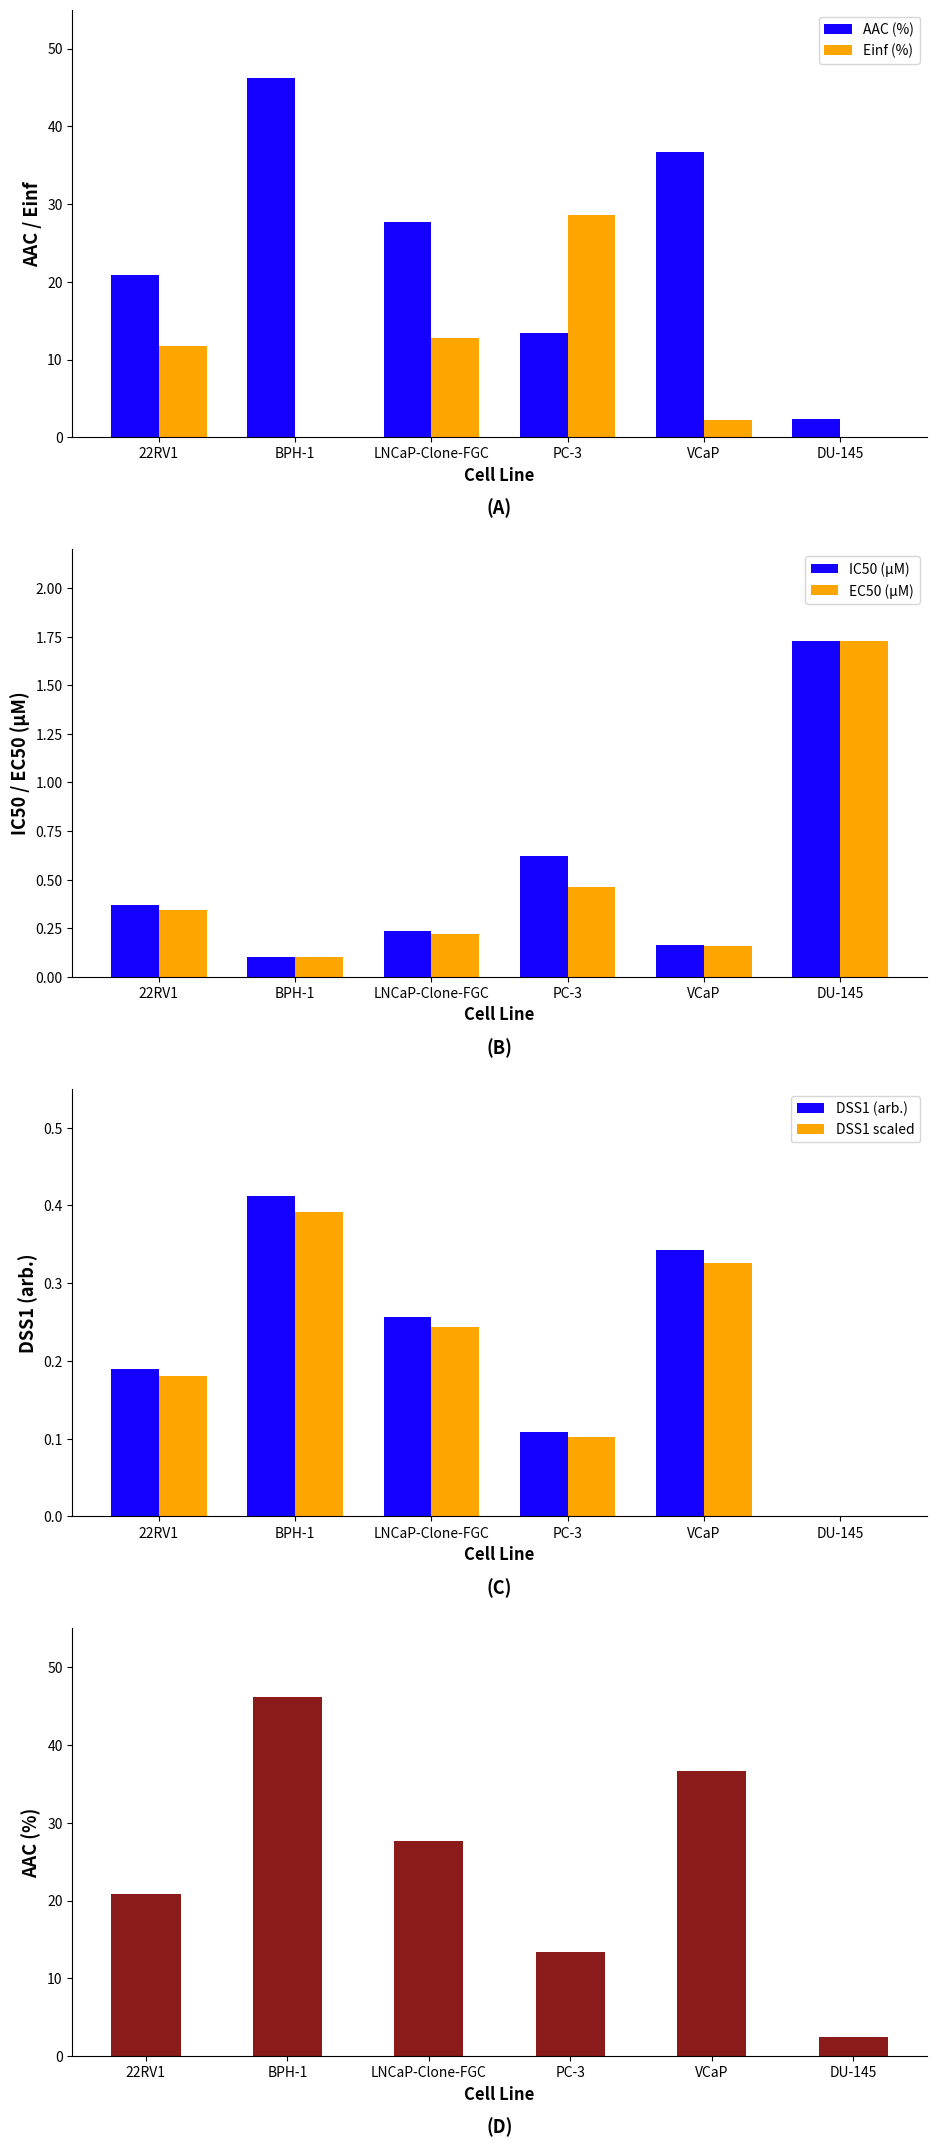

Which series has the largest total across all categories?

AAC (%)